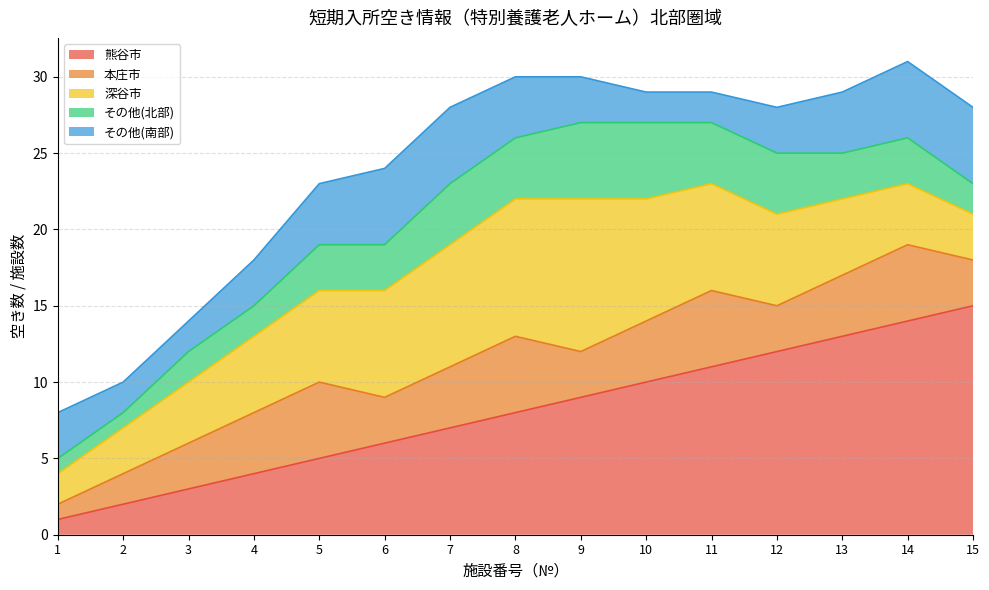

How many distinct data groups are displayed?

5